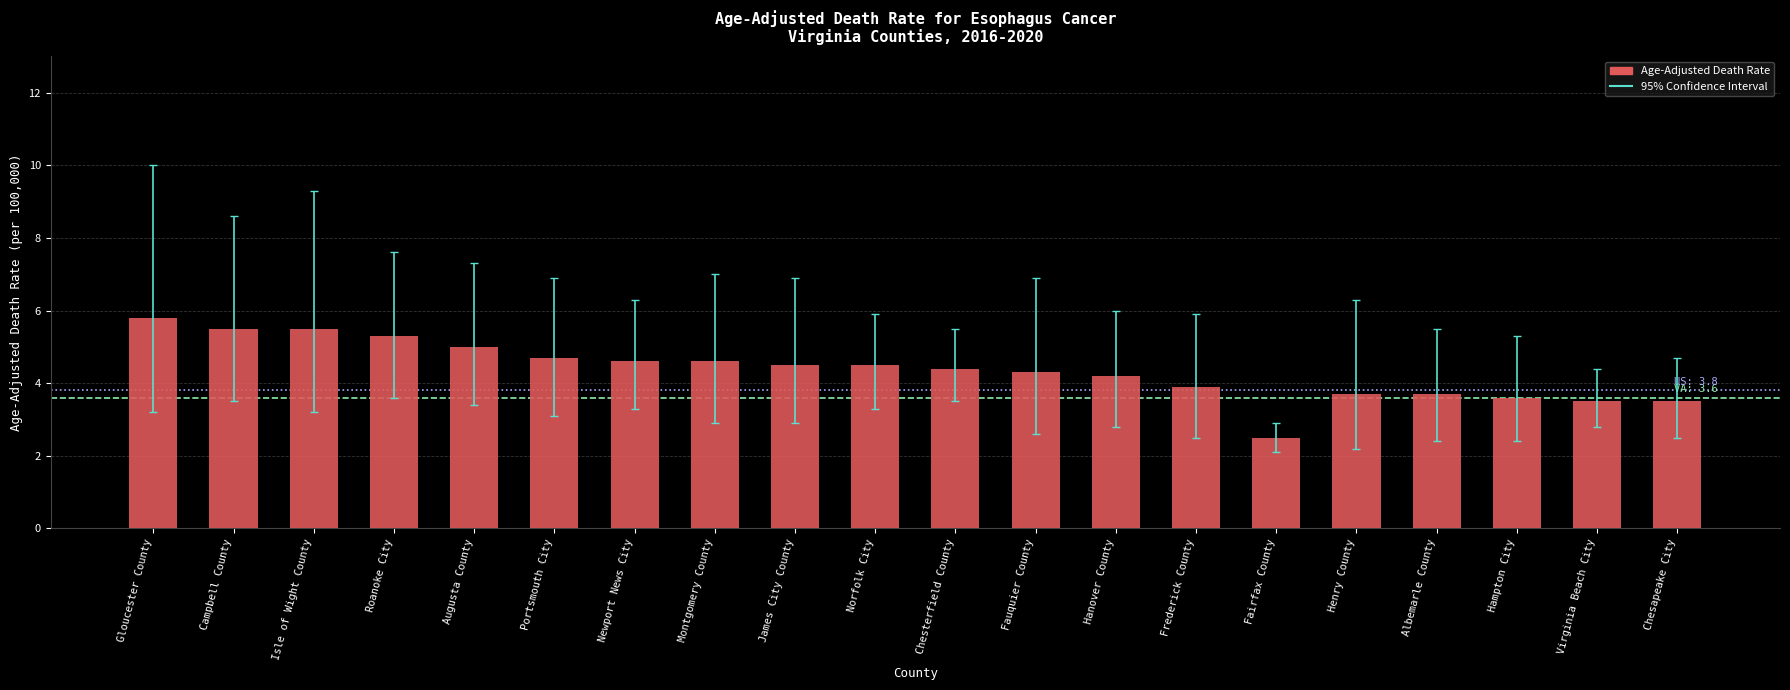

What is the difference between the maximum and minimum values?

3.3